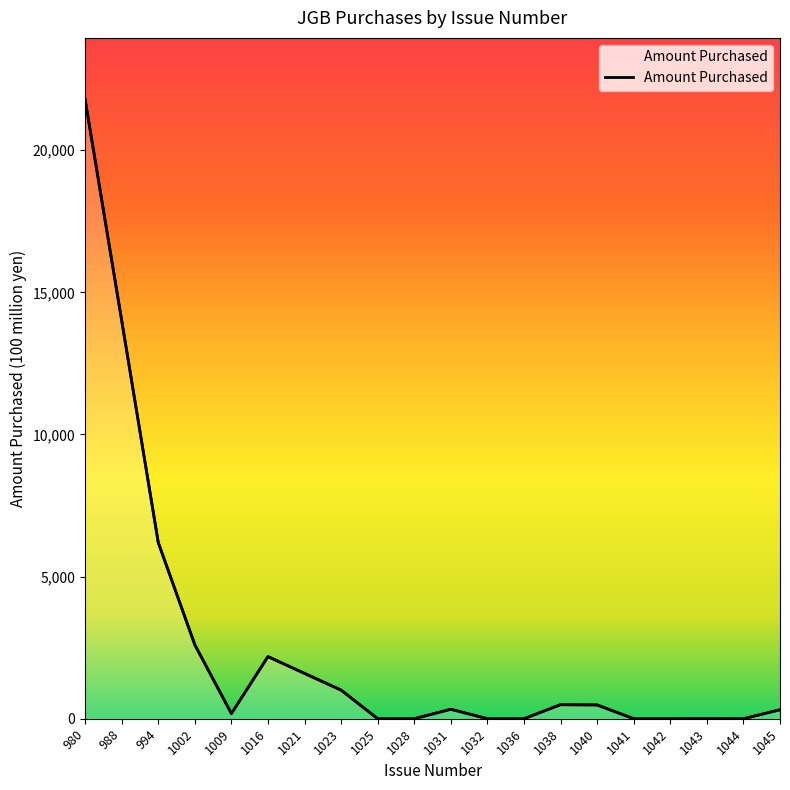

True or false: the data shows 3756 at 994.

False